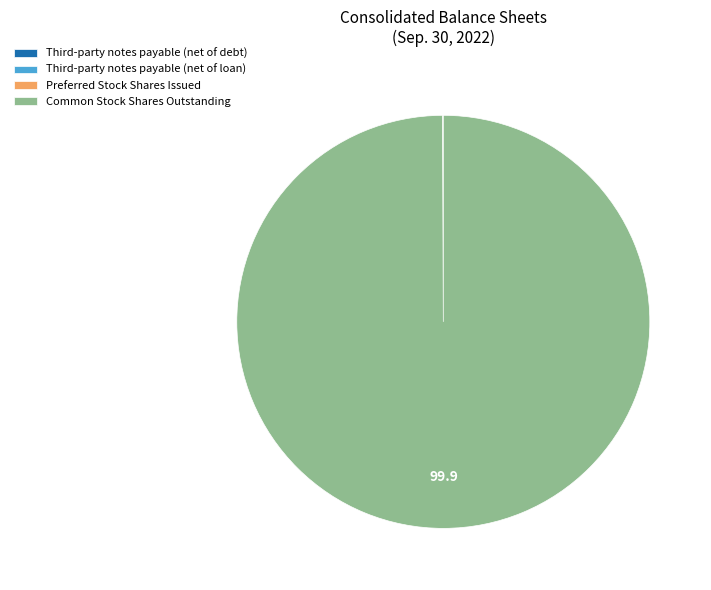

What is the largest slice in the pie chart?

Common Stock Shares Outstanding